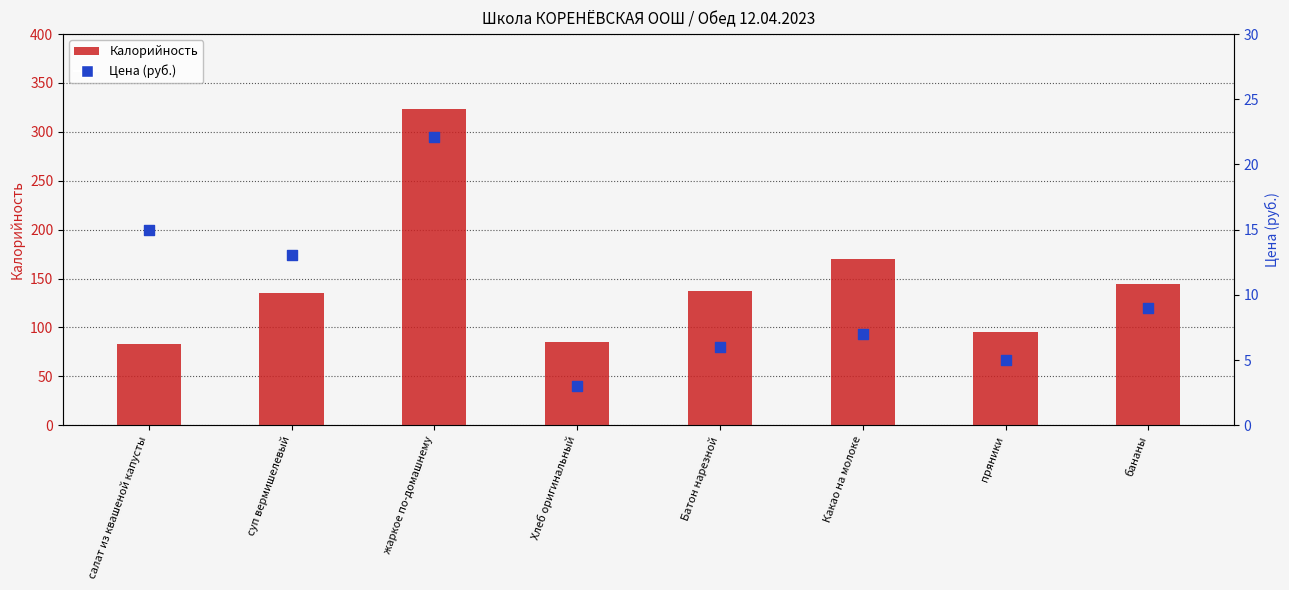

What are all the series names shown in the legend?

Калорийность, Цена (руб.)